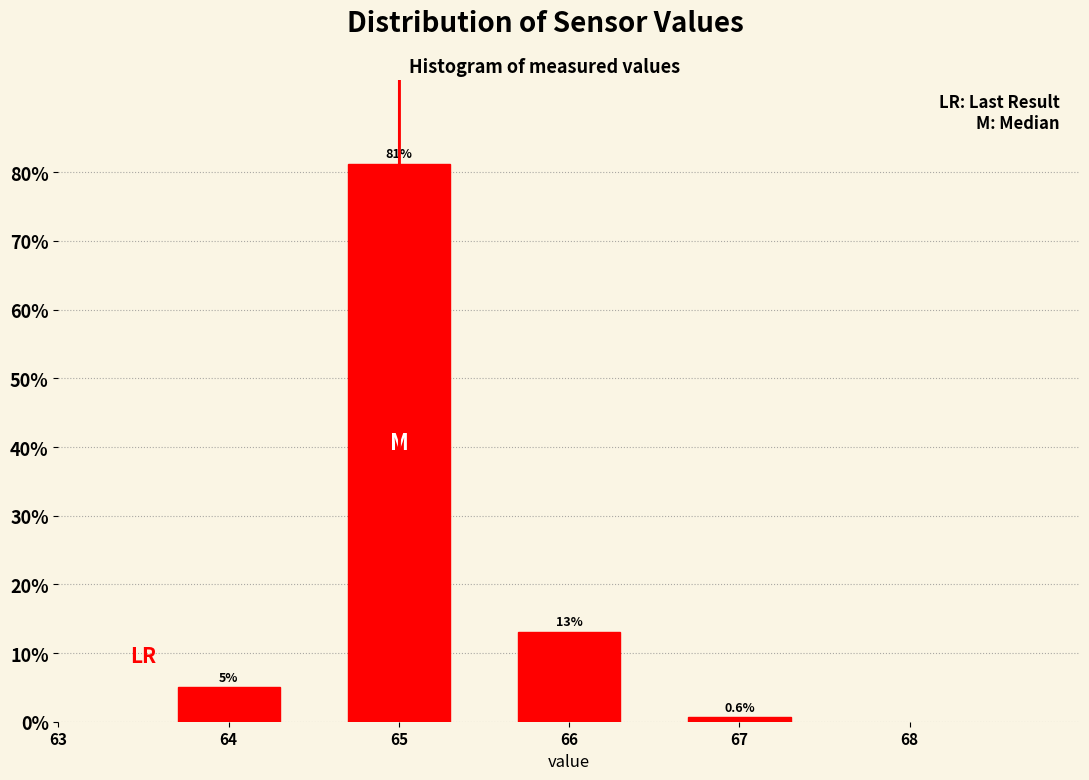

Read the value at 64.

5.0